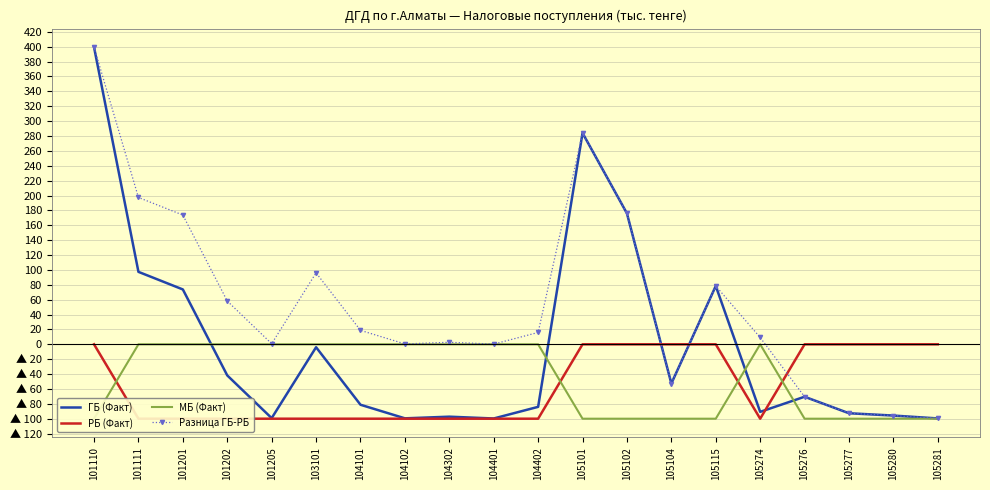

What is the difference between the second highest and minimum values in the ГБ (Факт) series?

383.8